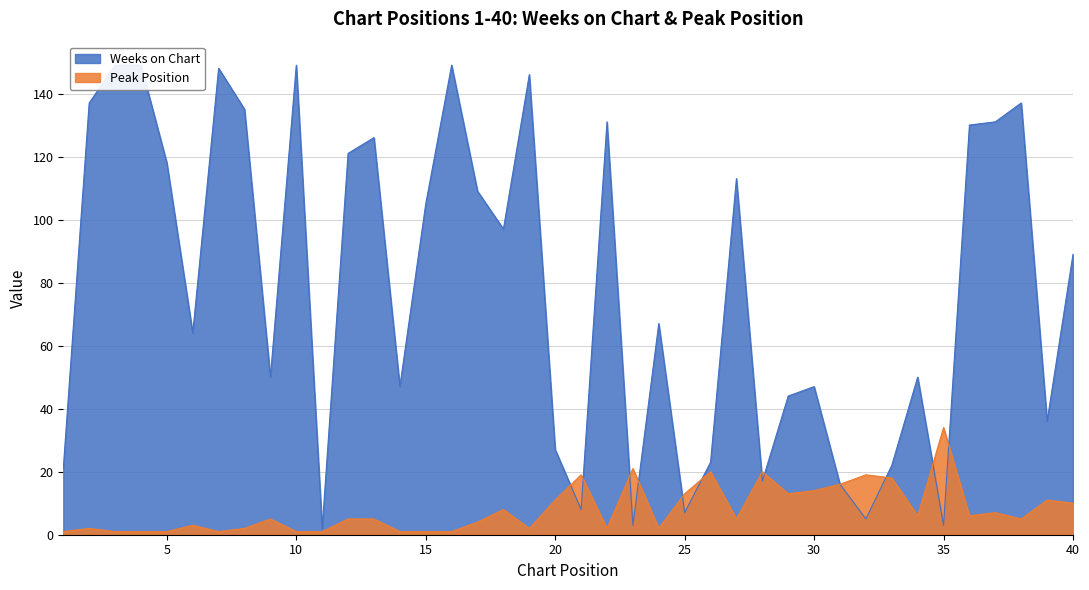

At how many categories does at least one series exceed 134?

9